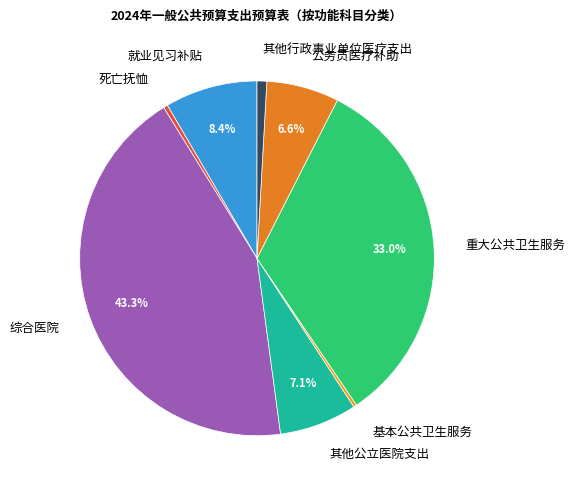

Which category has the biggest portion of the pie?

综合医院